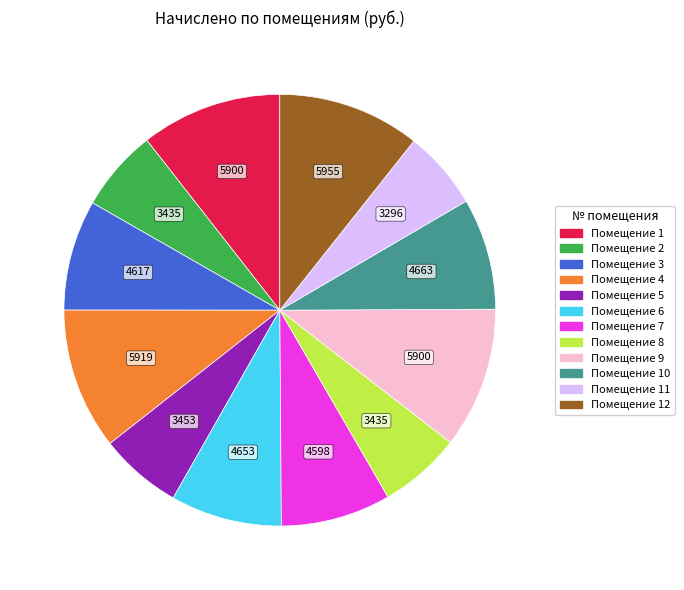

Does any single category account for the majority?

No